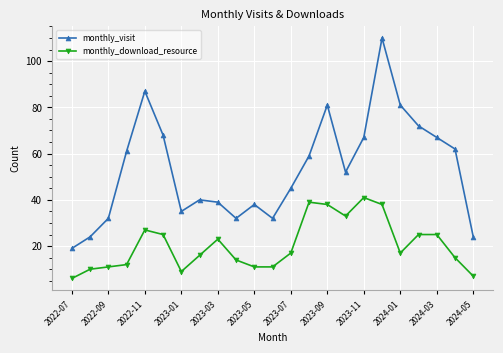

True or false: monthly_visit has more than 2 interior local peaks.

True